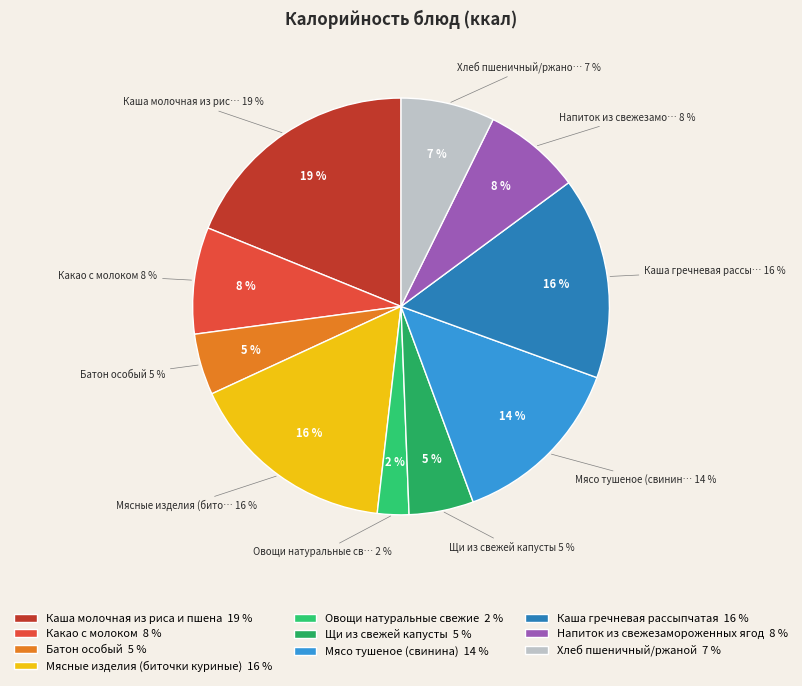

What percentage is the Мясо тушеное (свинина) slice, to the nearest percent?

14%